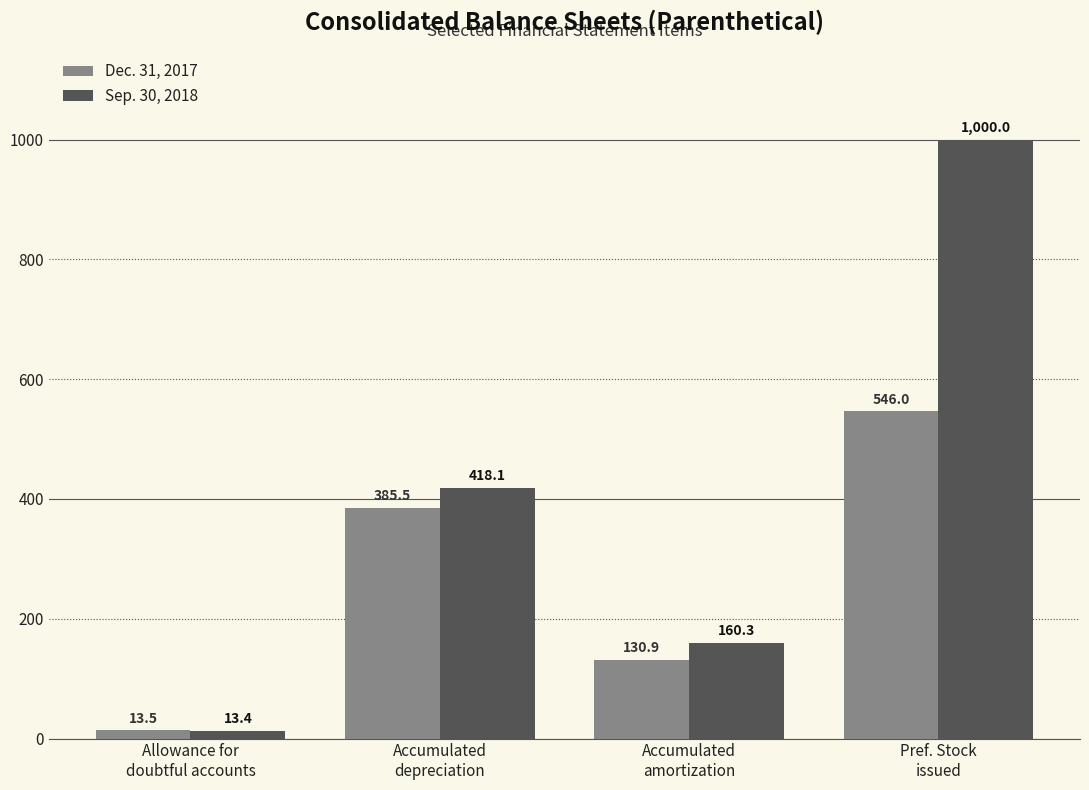

True or false: Dec. 31, 2017 has a value of 546.0 at Pref. Stock
issued.

True